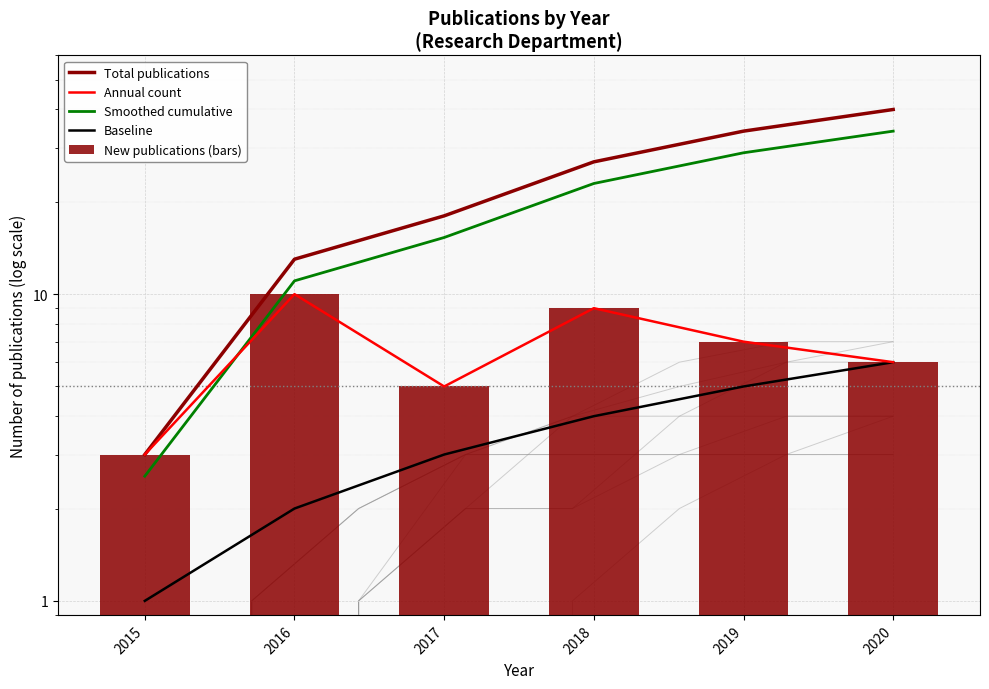

Between 2018 and 2016, which is larger?

2018